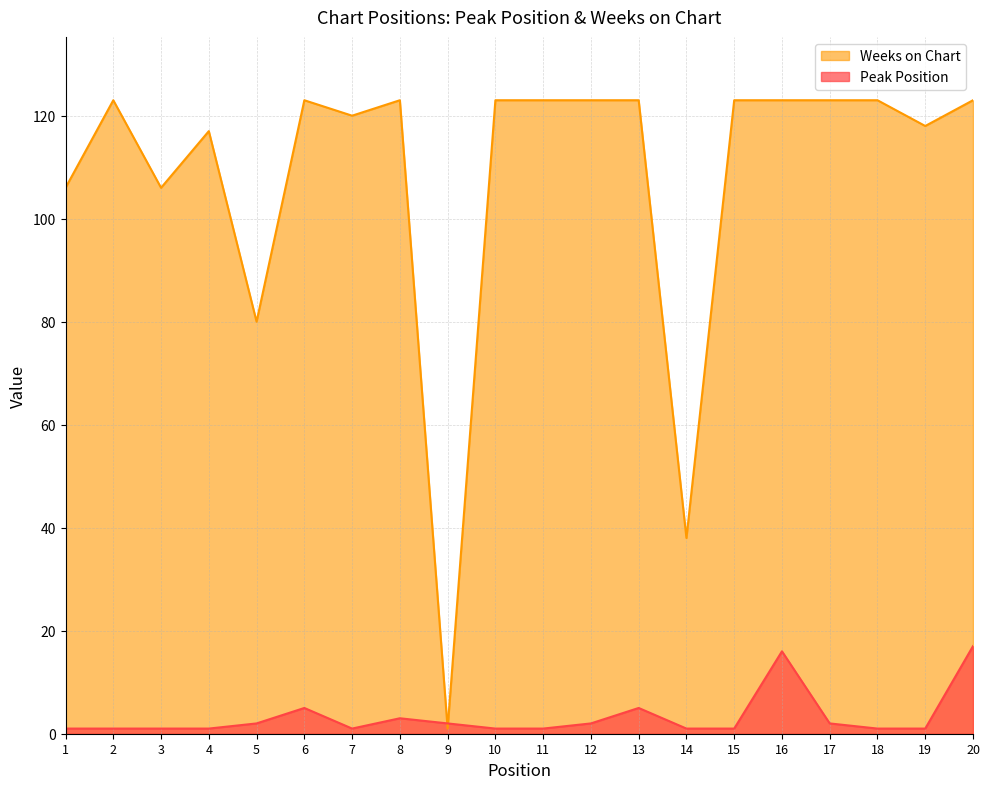

At which label is Peak Position closest to 9?

6